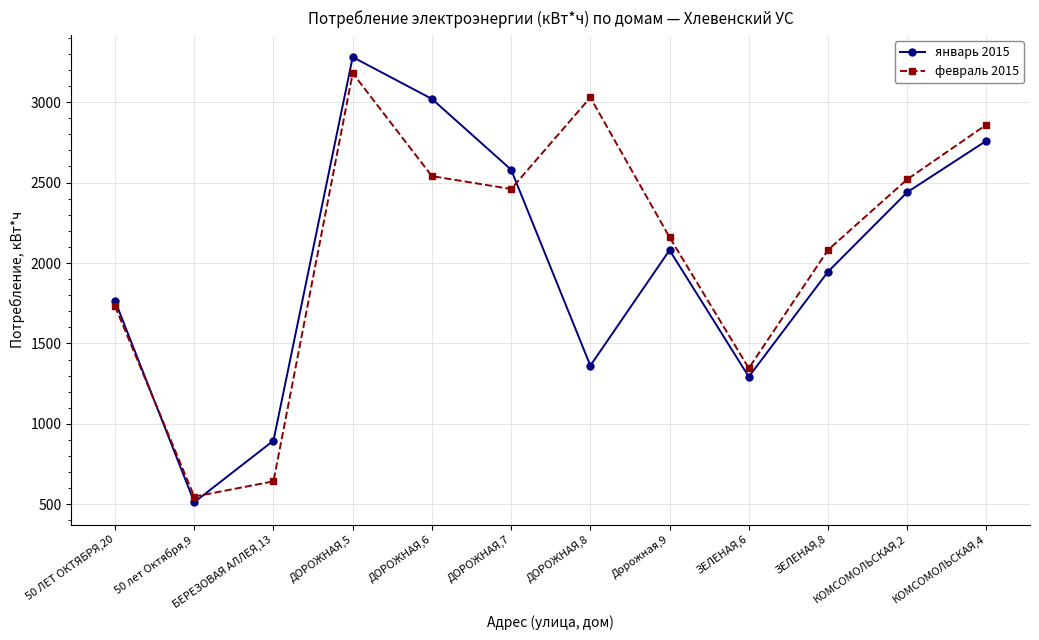

Which series has the largest total across all categories?

февраль 2015